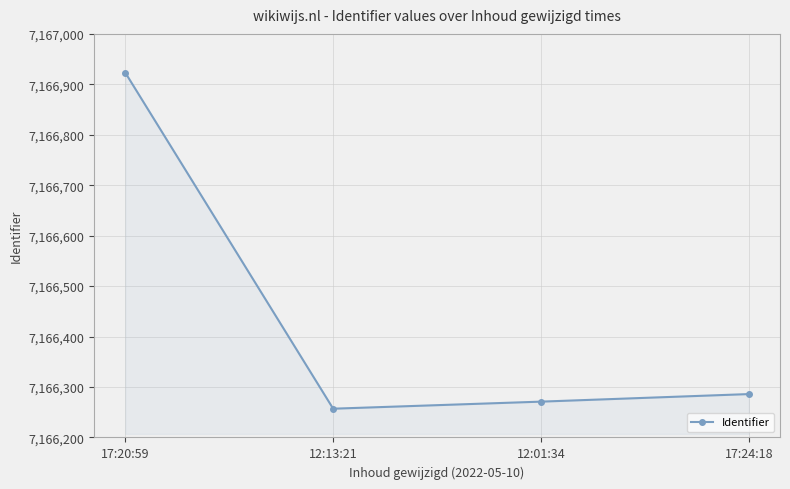

What is the sum of the values at 17:24:18 and 12:01:34?

14332557